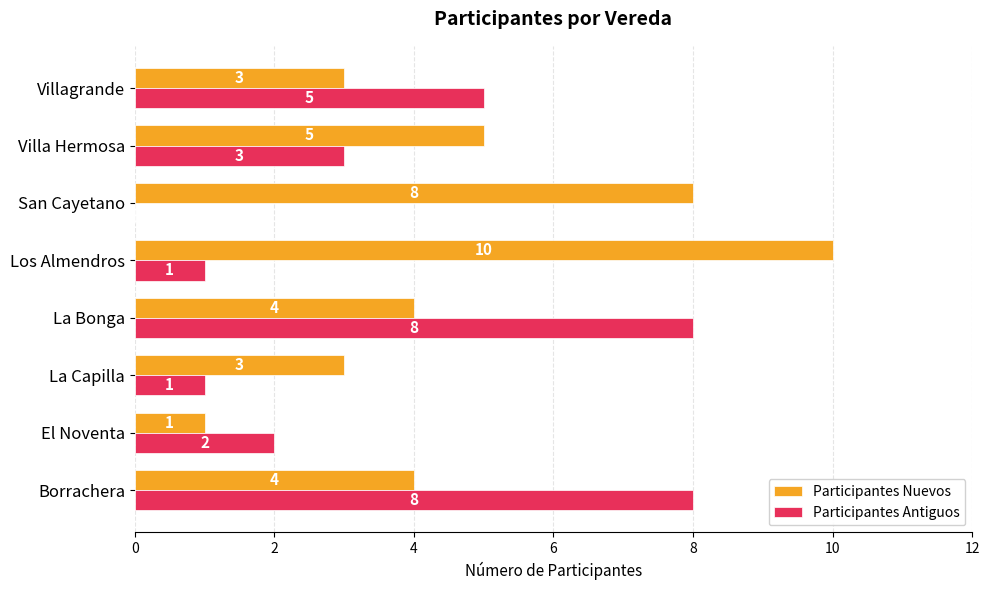

The Participantes Antiguos series shows 3 at Villa Hermosa. True or false?

True